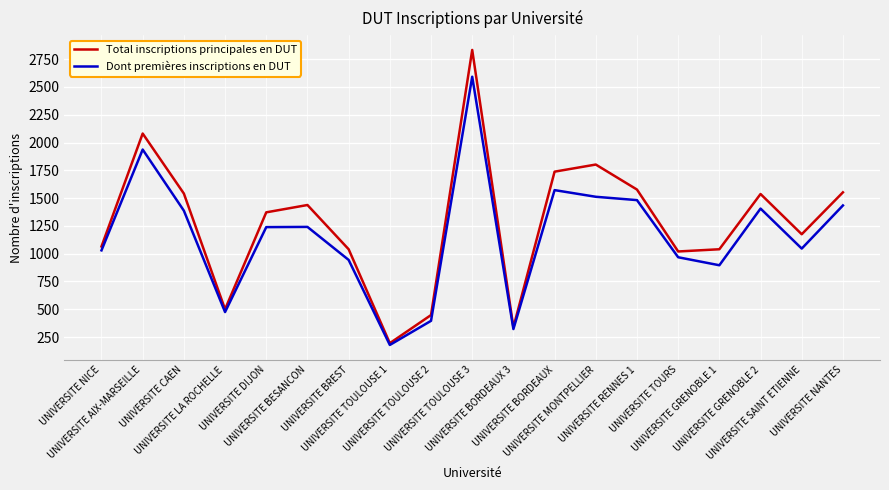

What is the difference between the second highest and second lowest values in the Total inscriptions principales en DUT series?

1743